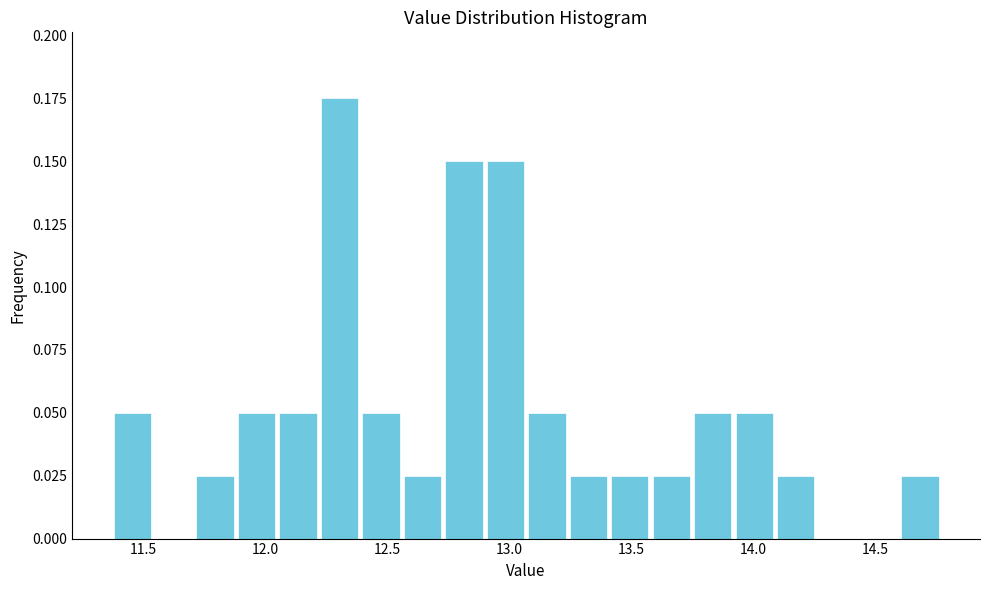

Around what value on the x-axis is the tallest bar? Give the approximate position of its centre, as read against the axis.

12.30